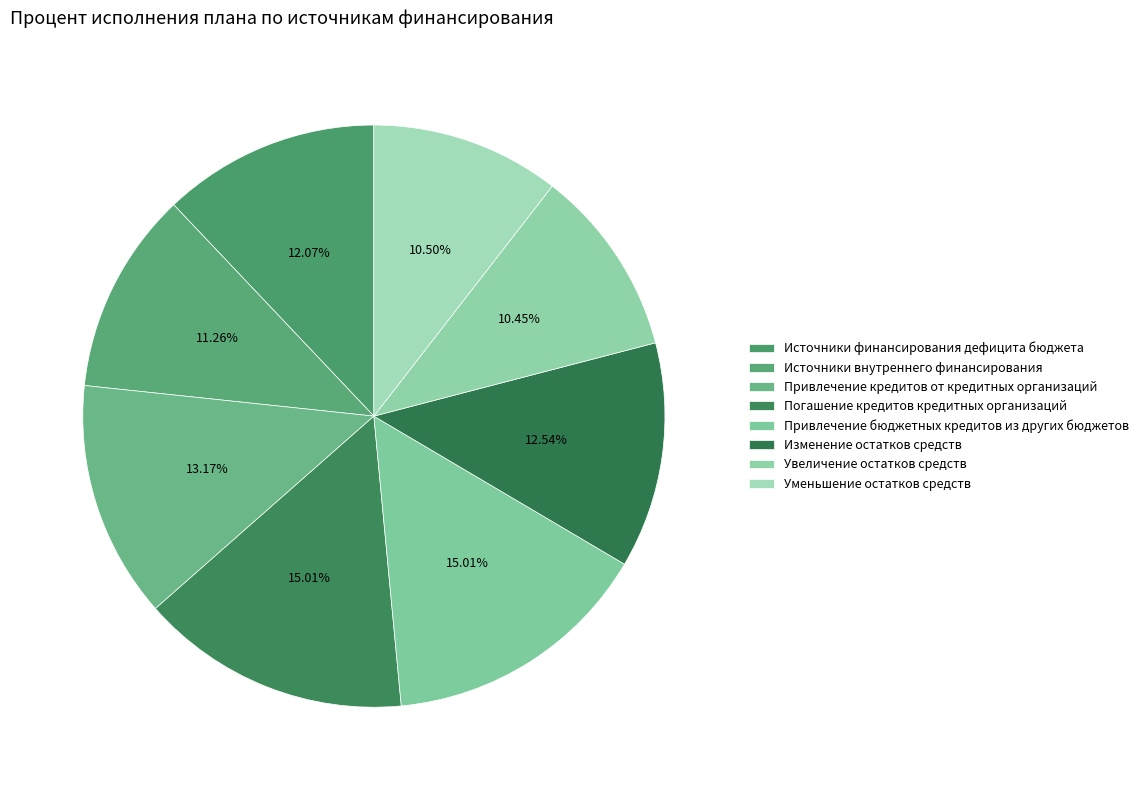

To the nearest percent, what is the average slice percentage?

12%